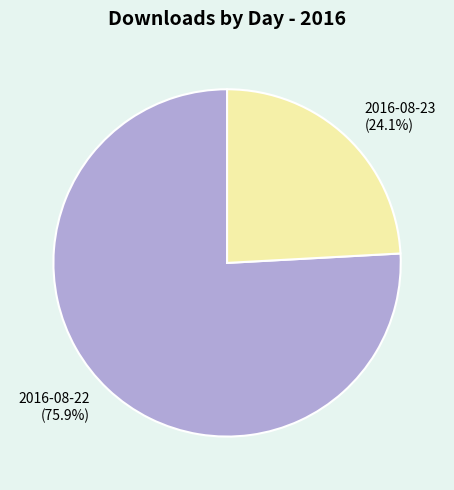

What percentage do 2016-08-23 and 2016-08-22 together represent?

100.0%